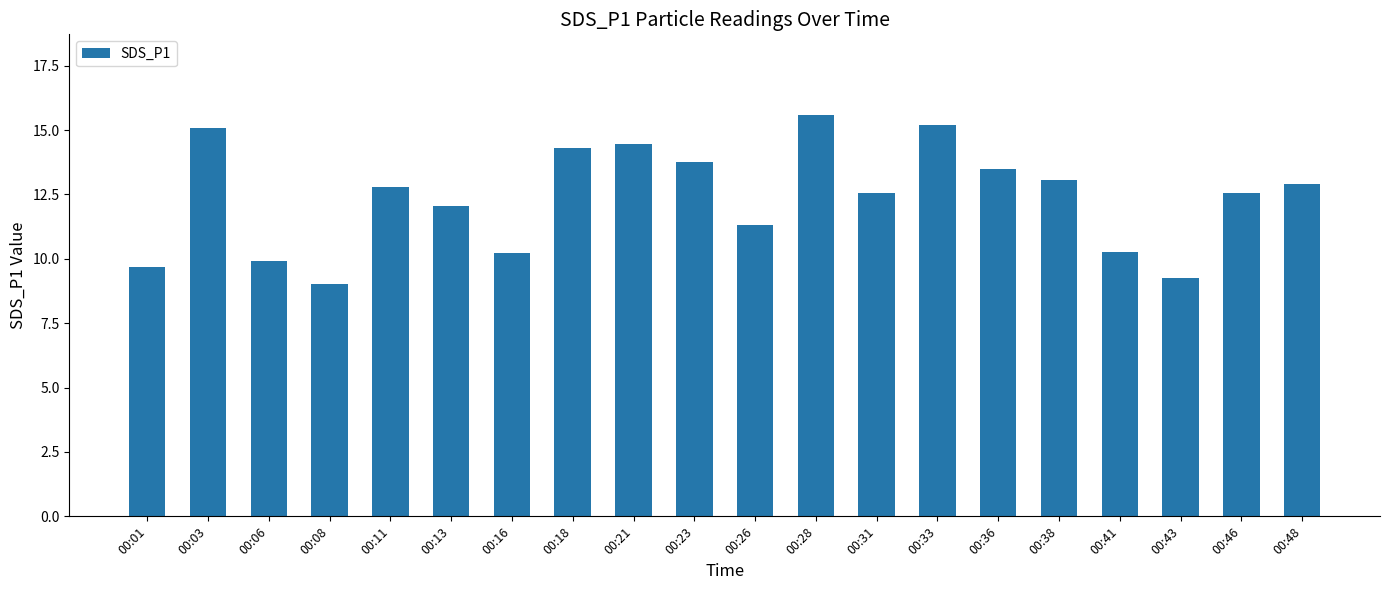

Is it true that the value at 00:03 is 15.1?

True